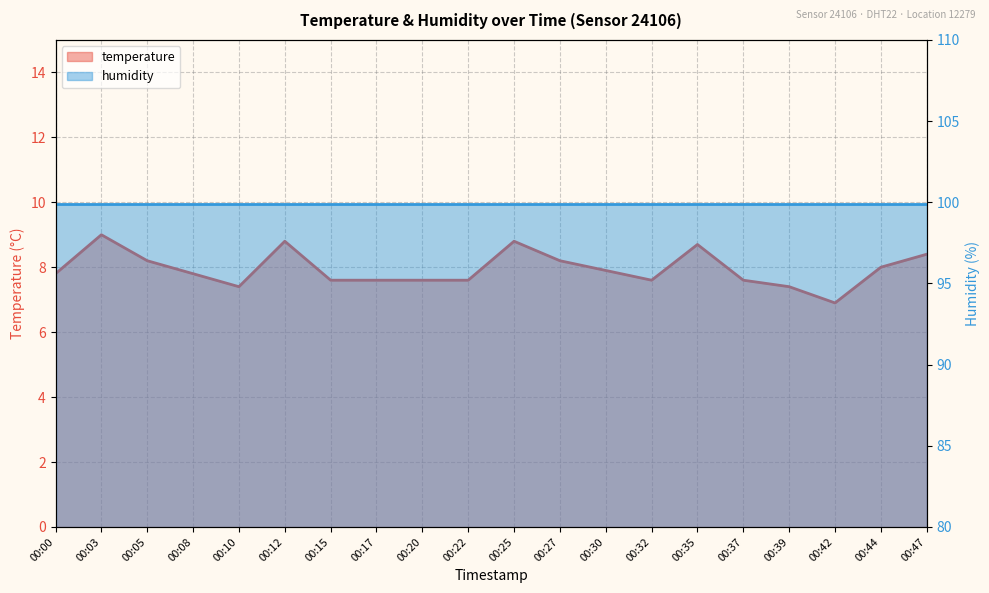

At which category does the chart reach its minimum across all series?

00:42